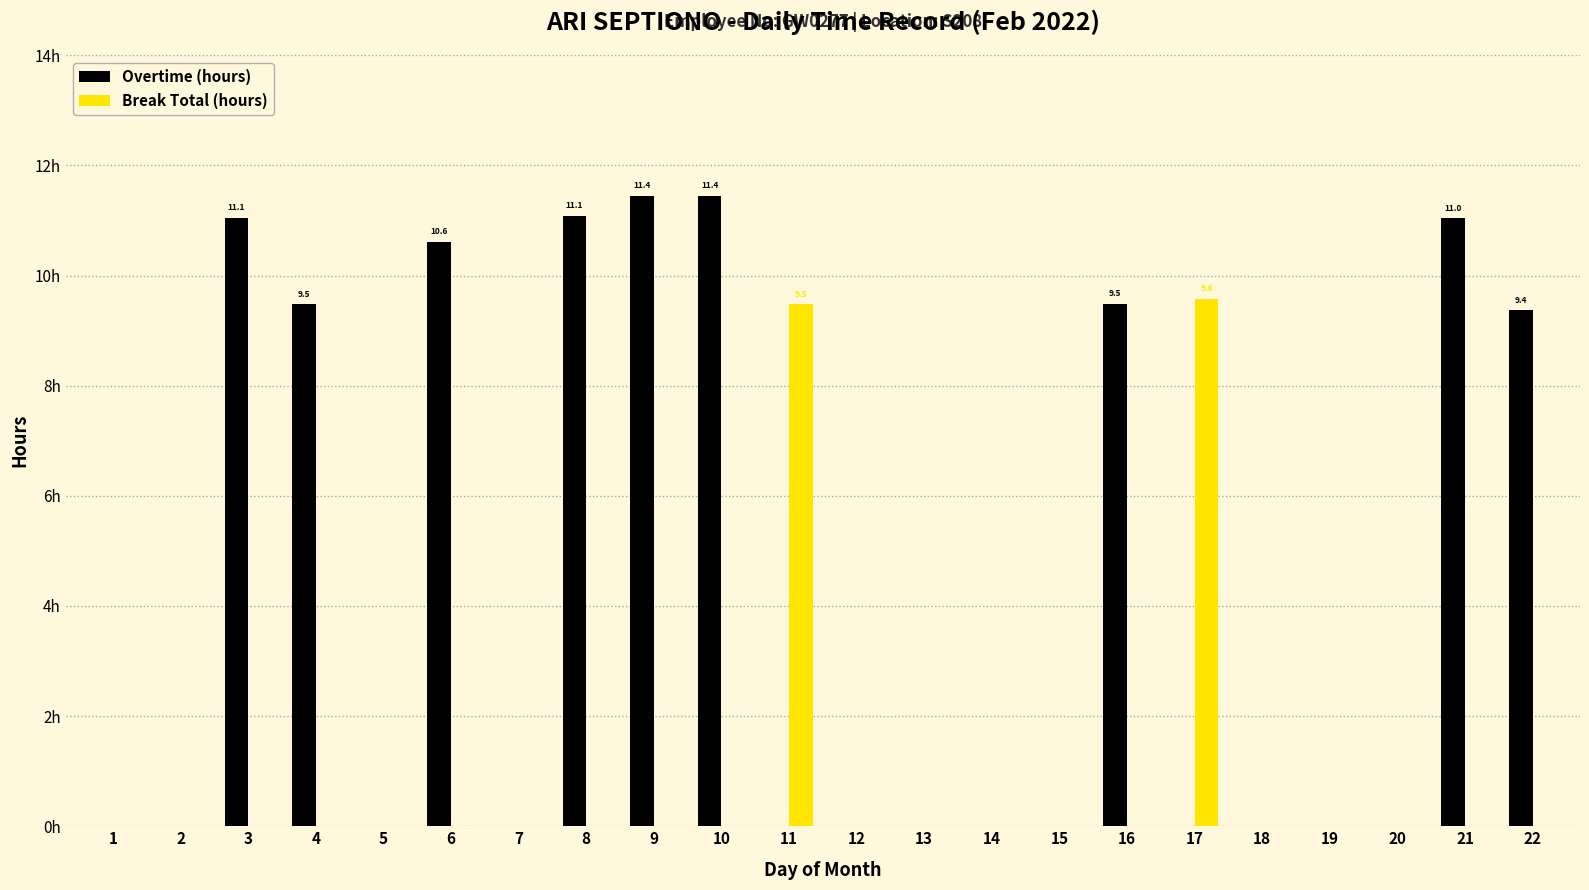

At which category does the chart reach its minimum across all series?

1